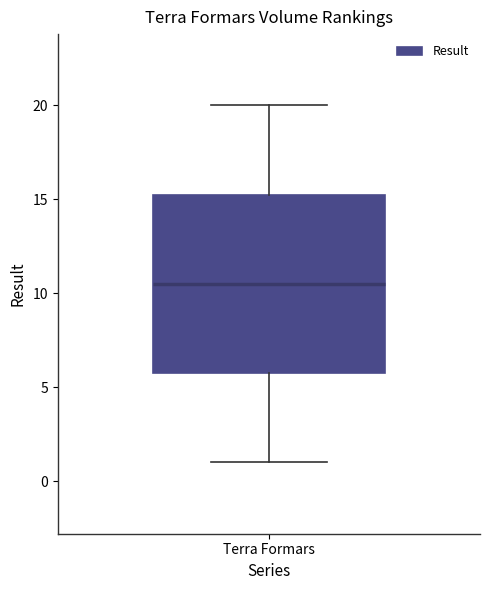

Where does the upper whisker of the box for Terra Formars end on the y-axis? The values are not printed on the chart, so give them approximately, as read against the axis.

20.0